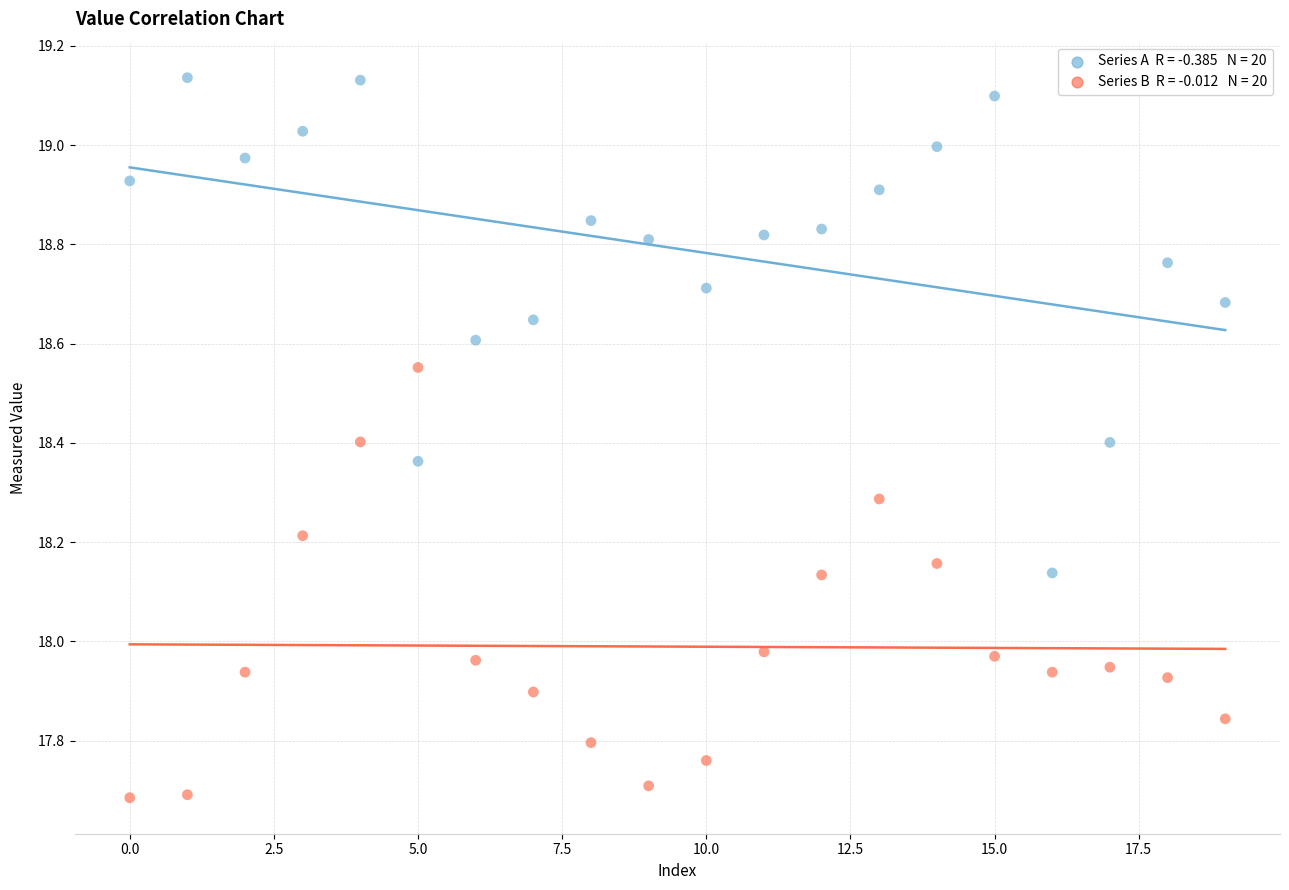

Across all data points, what is the range of Y values (max minus min)?

1.5